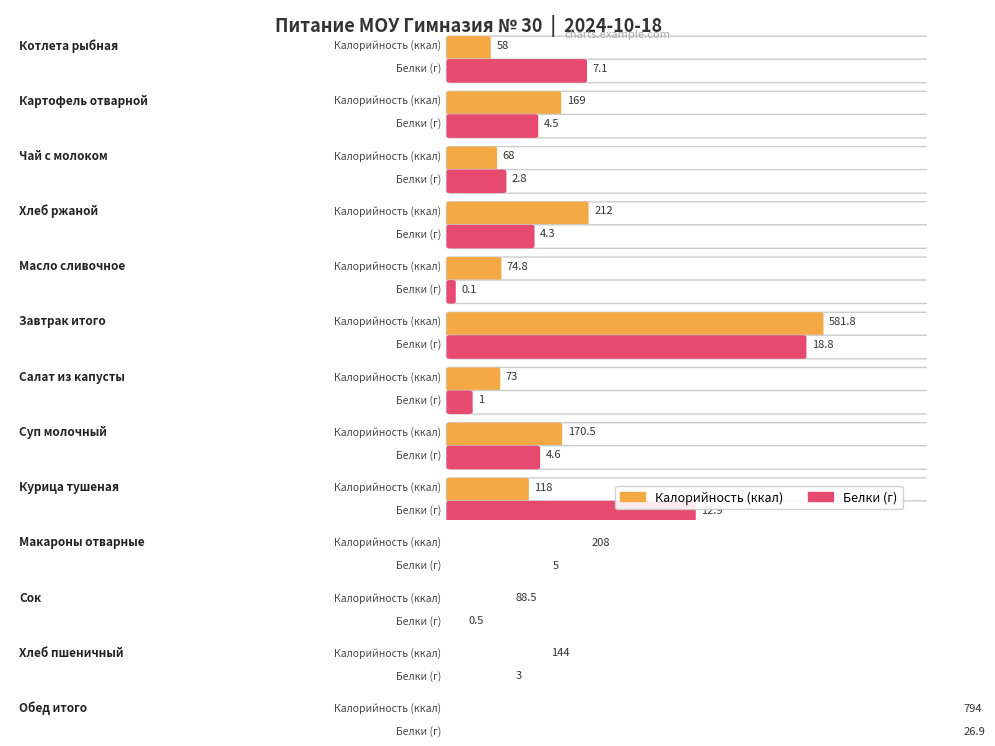

The Белки series shows 2.8 at Чай с молоком. True or false?

True